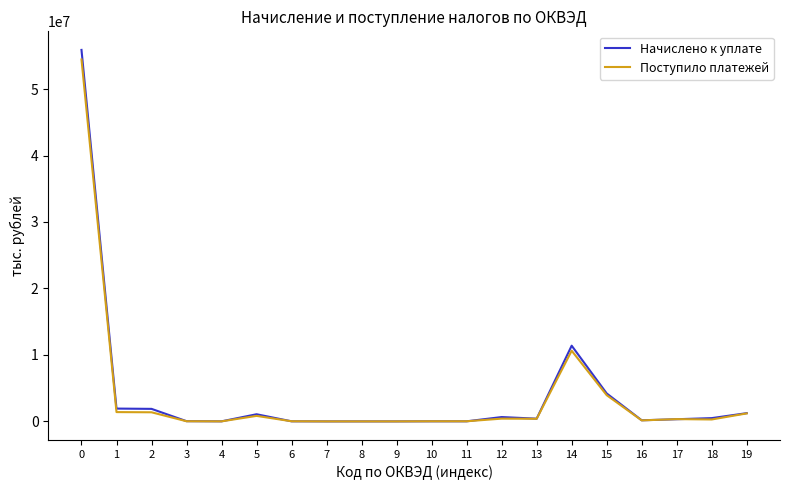

How many lines are shown in the chart?

2